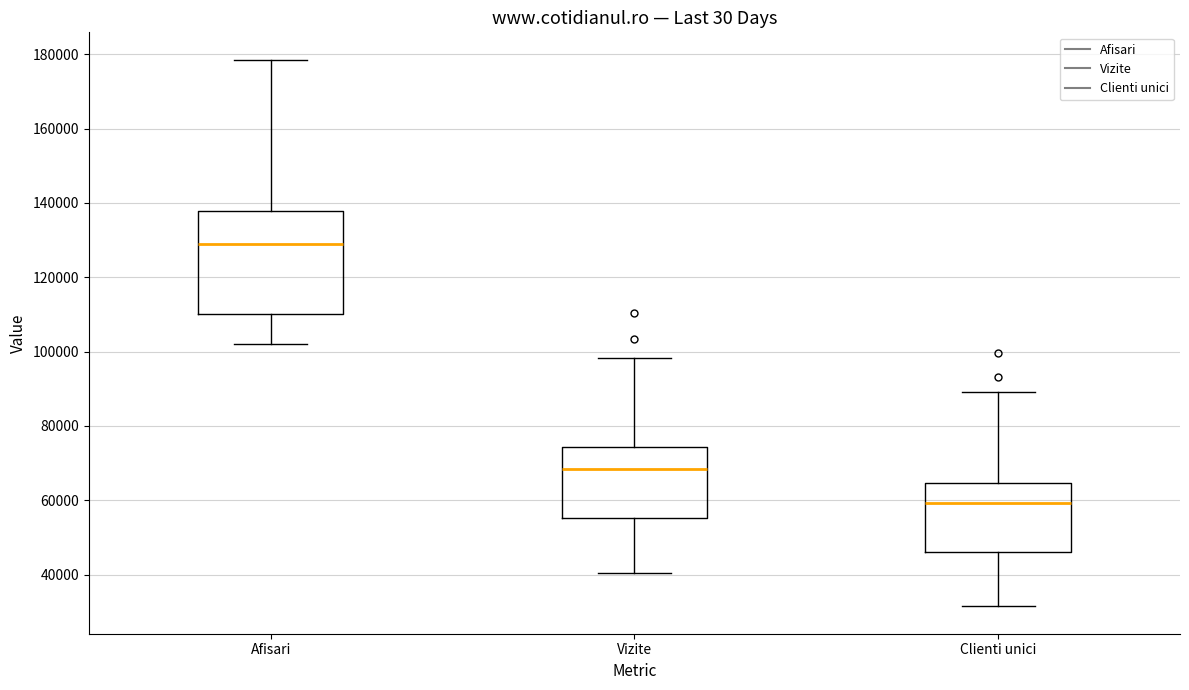

Where is the upper edge of the box for Afisari on the y-axis? The values are not printed on the chart, so give them approximately, as read against the axis.

138000